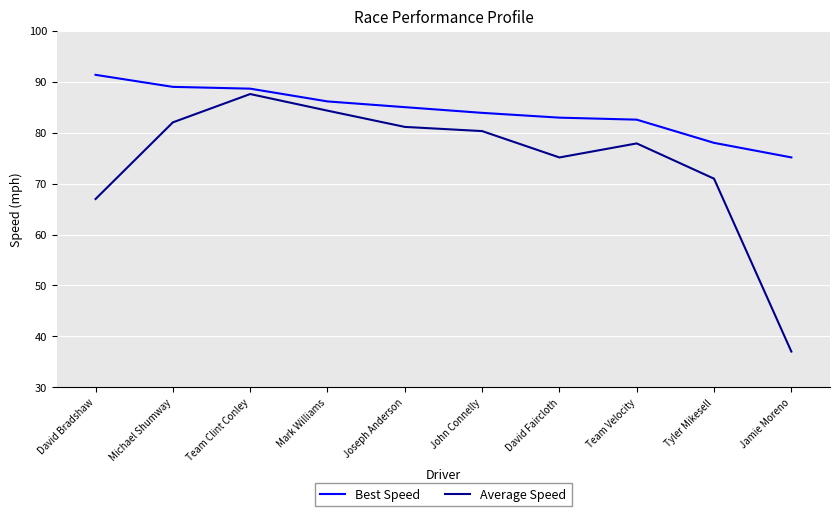

At how many categories does at least one series exceed 43?

10